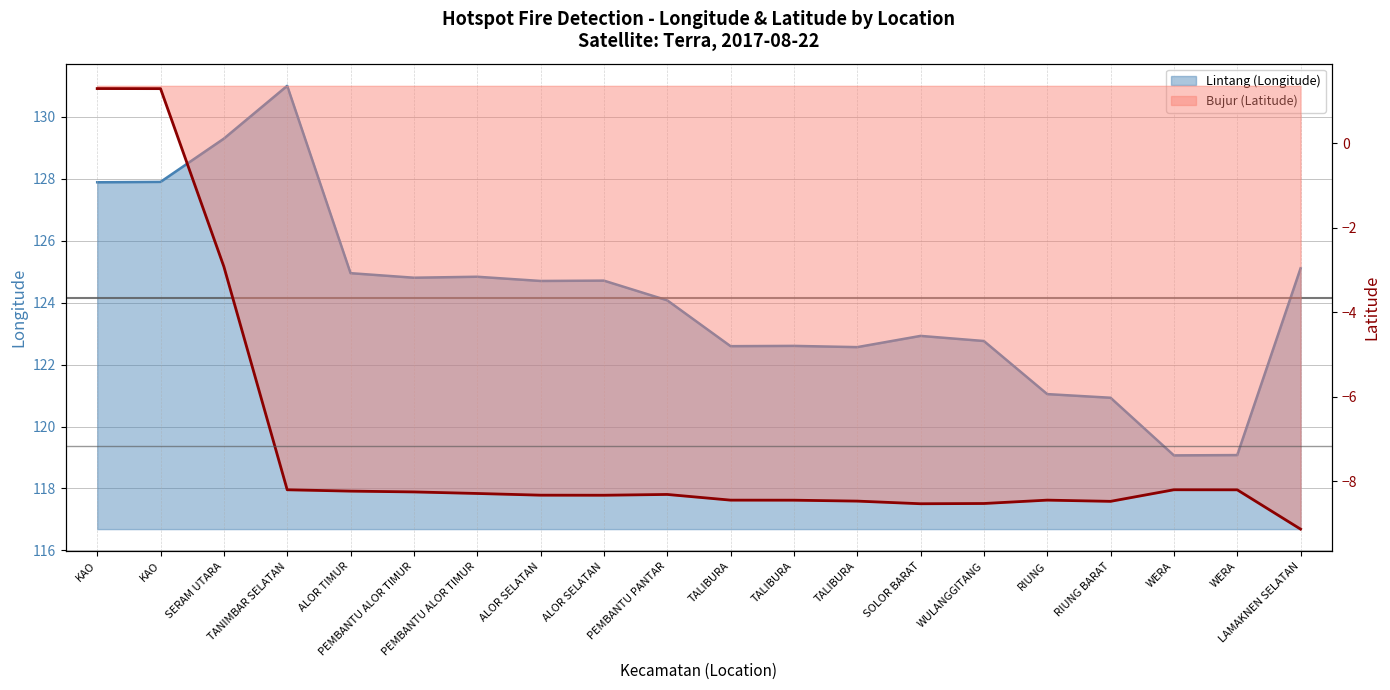

The Bujur (Latitude) series shows -8.4 at TALIBURA. True or false?

True